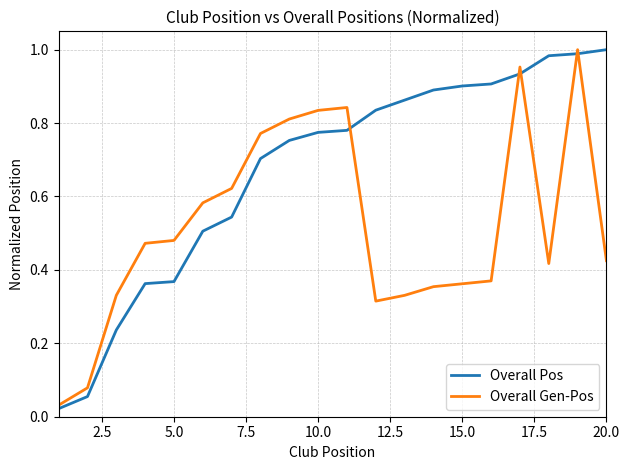

List the series in order of their overall mean, lowest first.

Overall Gen-Pos, Overall Pos